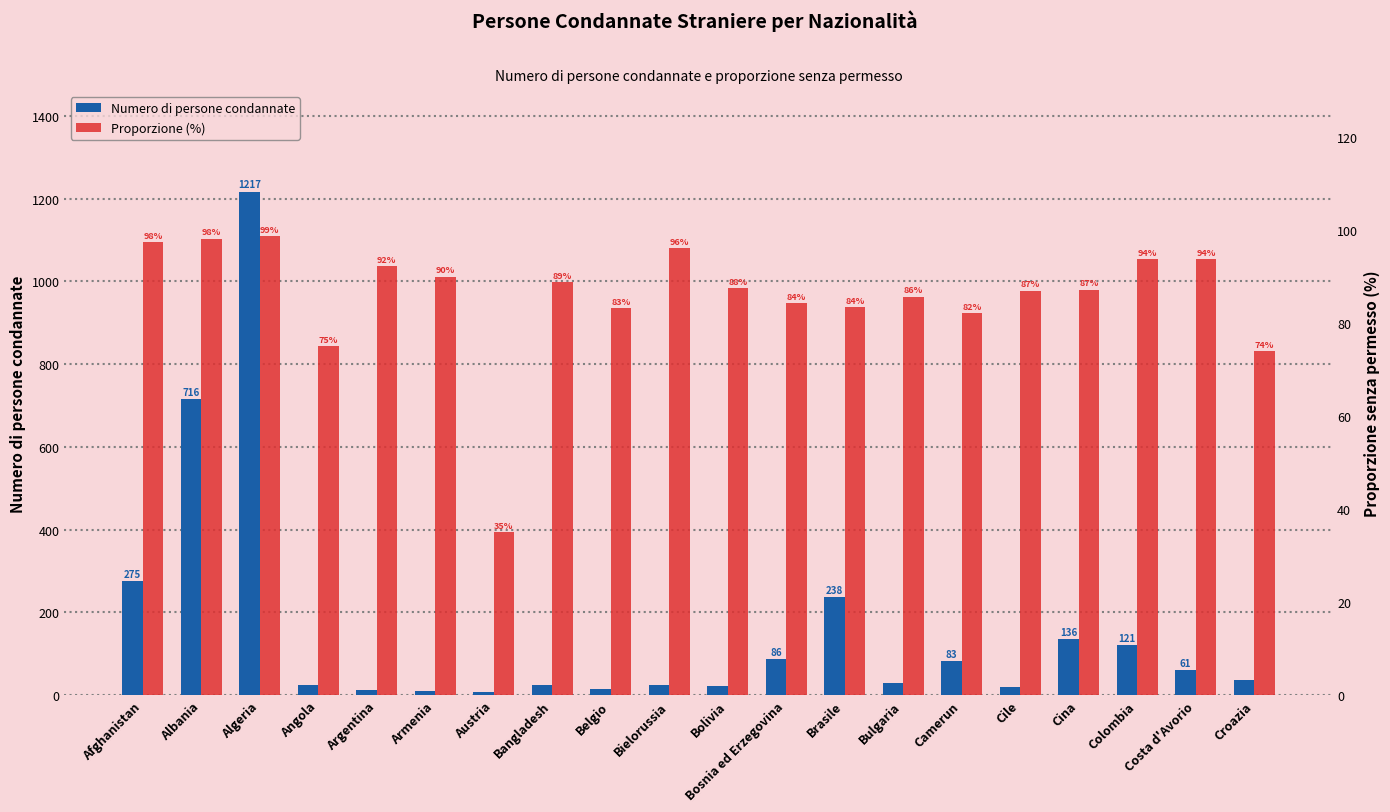

At which label does Numero di persone condannate reach its peak?

Algeria